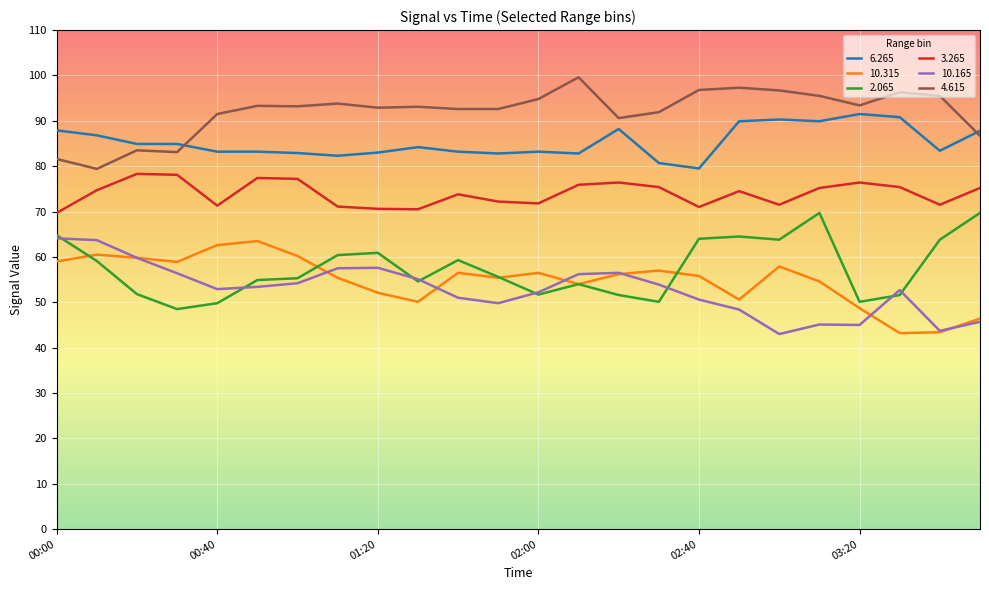

True or false: 3.265 and 10.315 cross at least once.

False